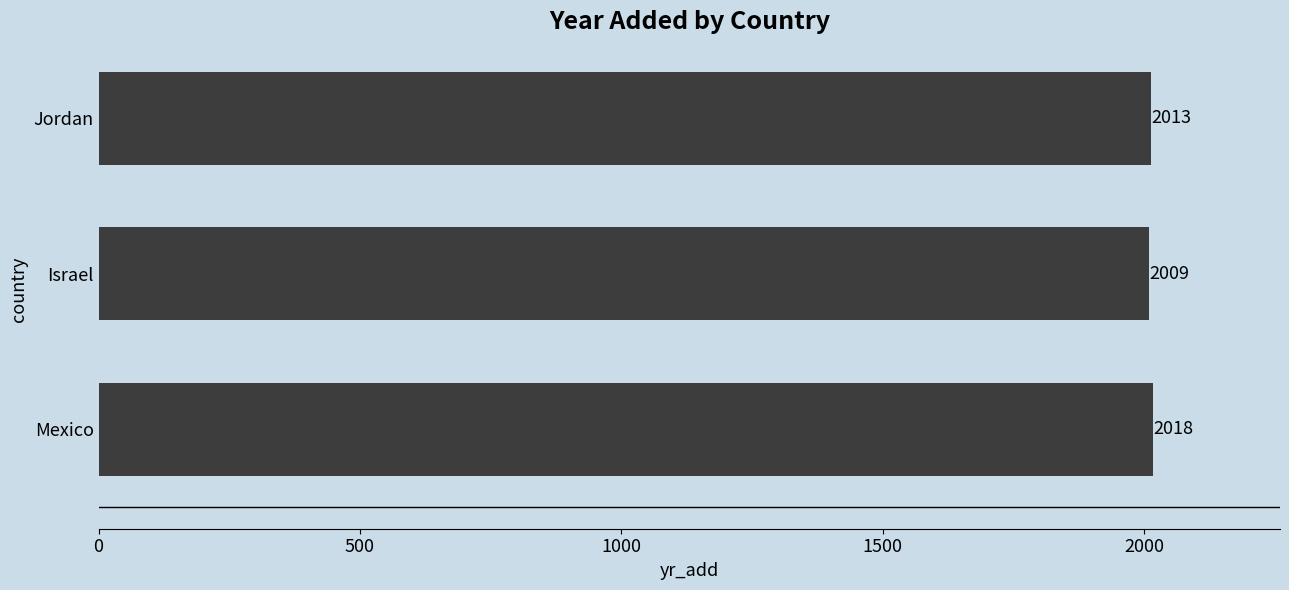

Between Israel and Mexico, which is larger?

Mexico